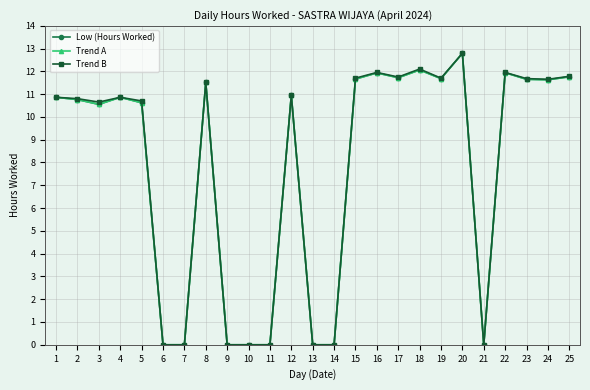

Is this an area chart (filled region under the line)?

No